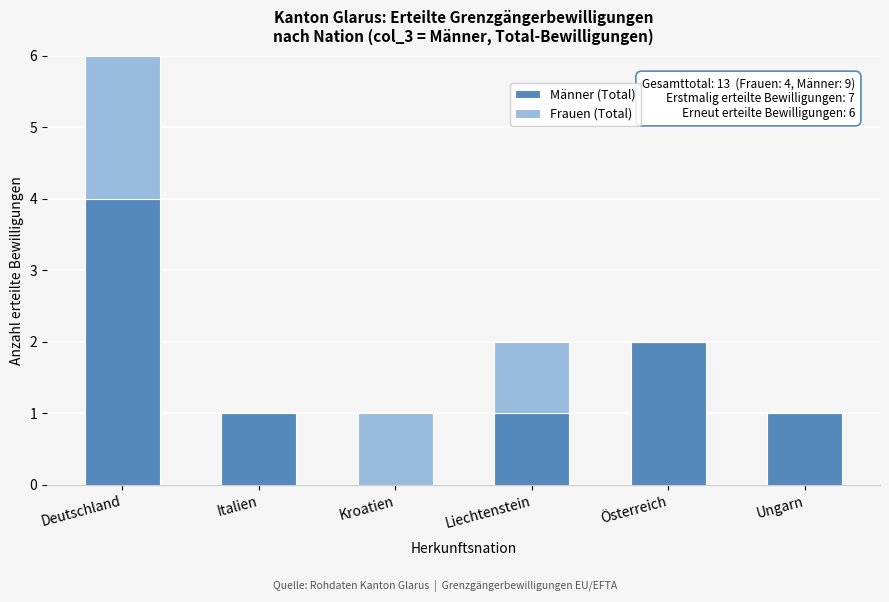

Reading left to right, transcribe the values for Männer (Total).

Deutschland=4	Italien=1	Kroatien=0	Liechtenstein=1	Österreich=2	Ungarn=1